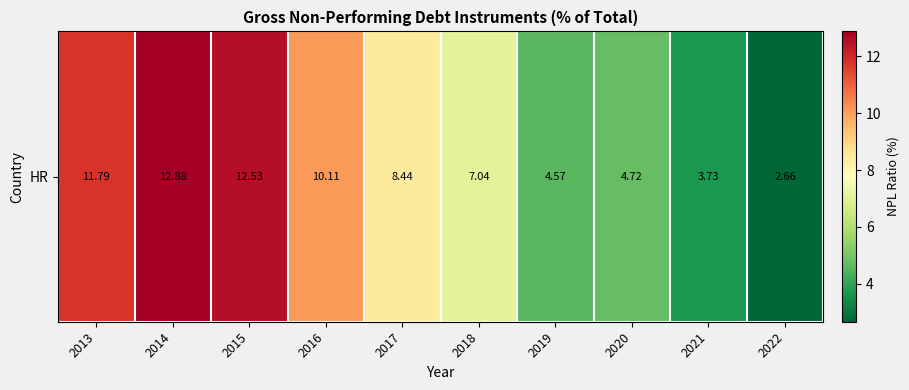

List the labels in order of value, smallest first.

2022, 2021, 2019, 2020, 2018, 2017, 2016, 2013, 2015, 2014